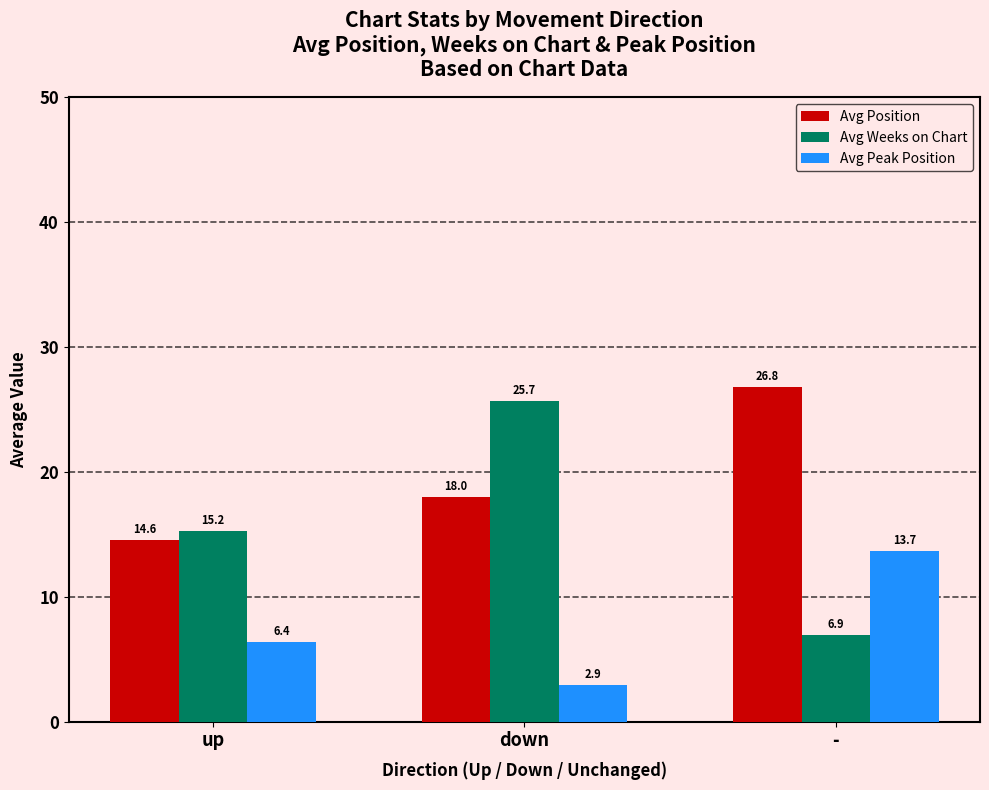

How many groups of bars are there?

3